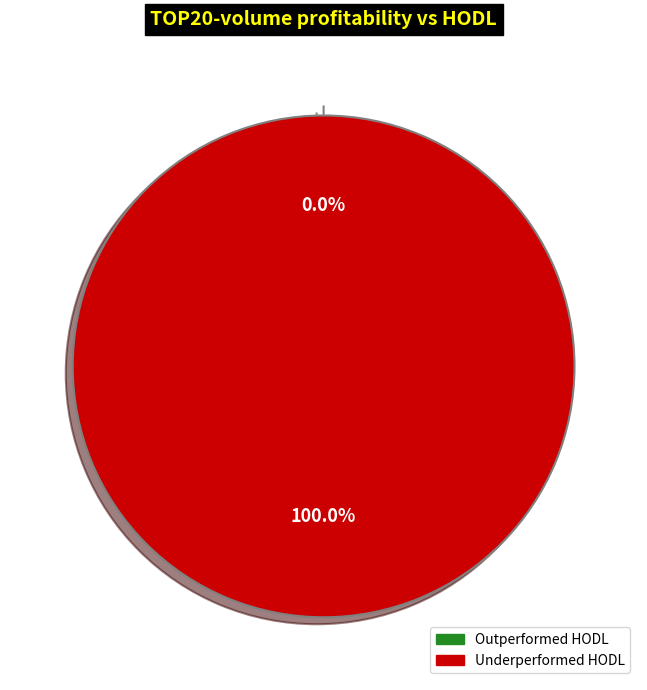

Is there any slice that represents more than half of the pie?

Yes